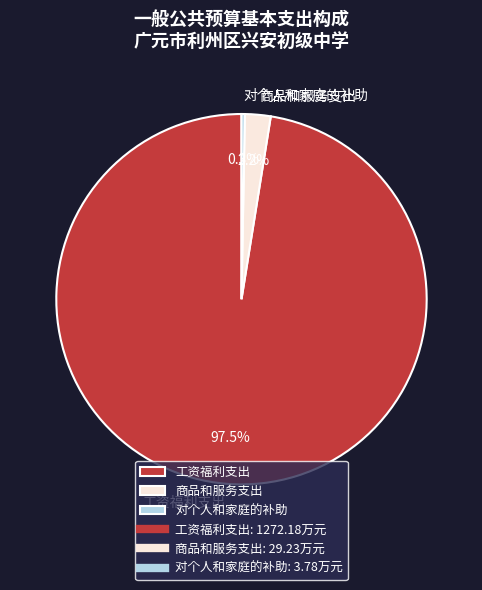

Rank the categories by value from highest to lowest.

工资福利支出, 商品和服务支出, 对个人和家庭的补助